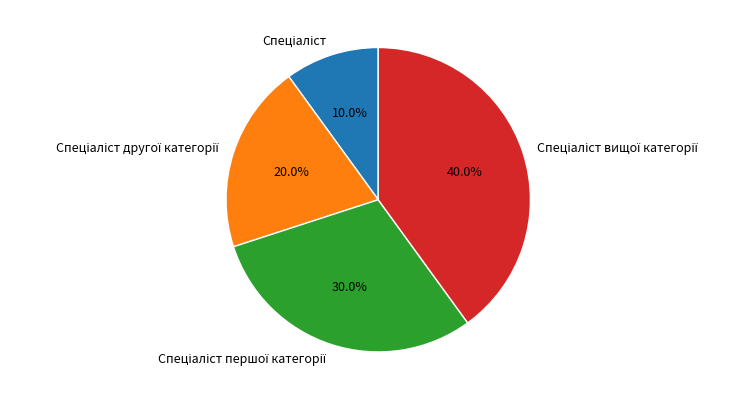

How many segments does this pie chart have?

4